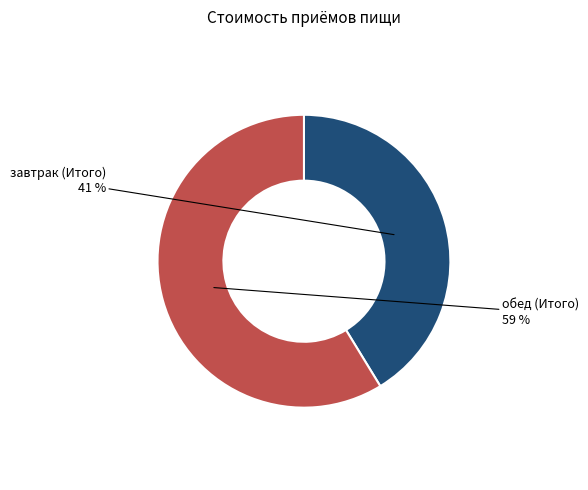

How many slices are in this pie chart?

2